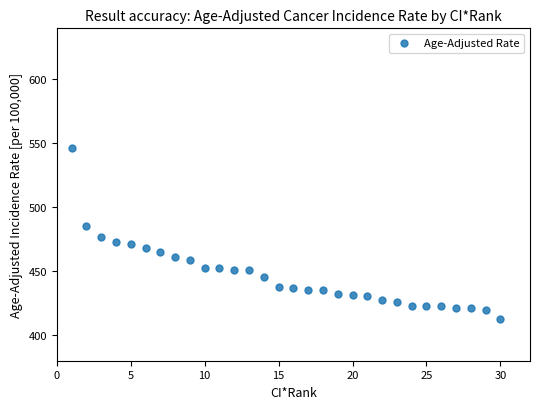

What Y value in the scatter plot is closest to 479?

476.4